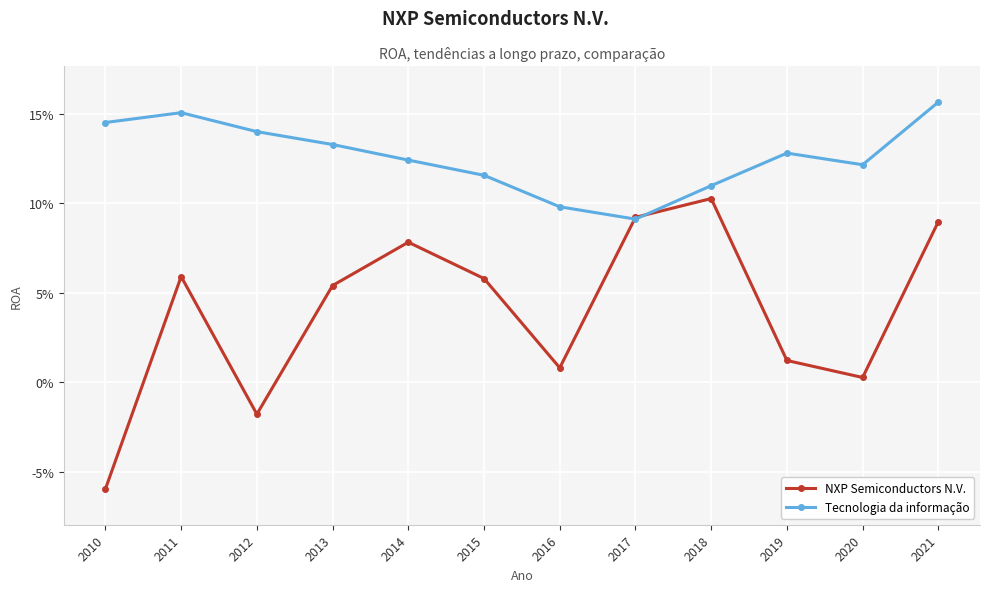

Is this an area chart (filled region under the line)?

No